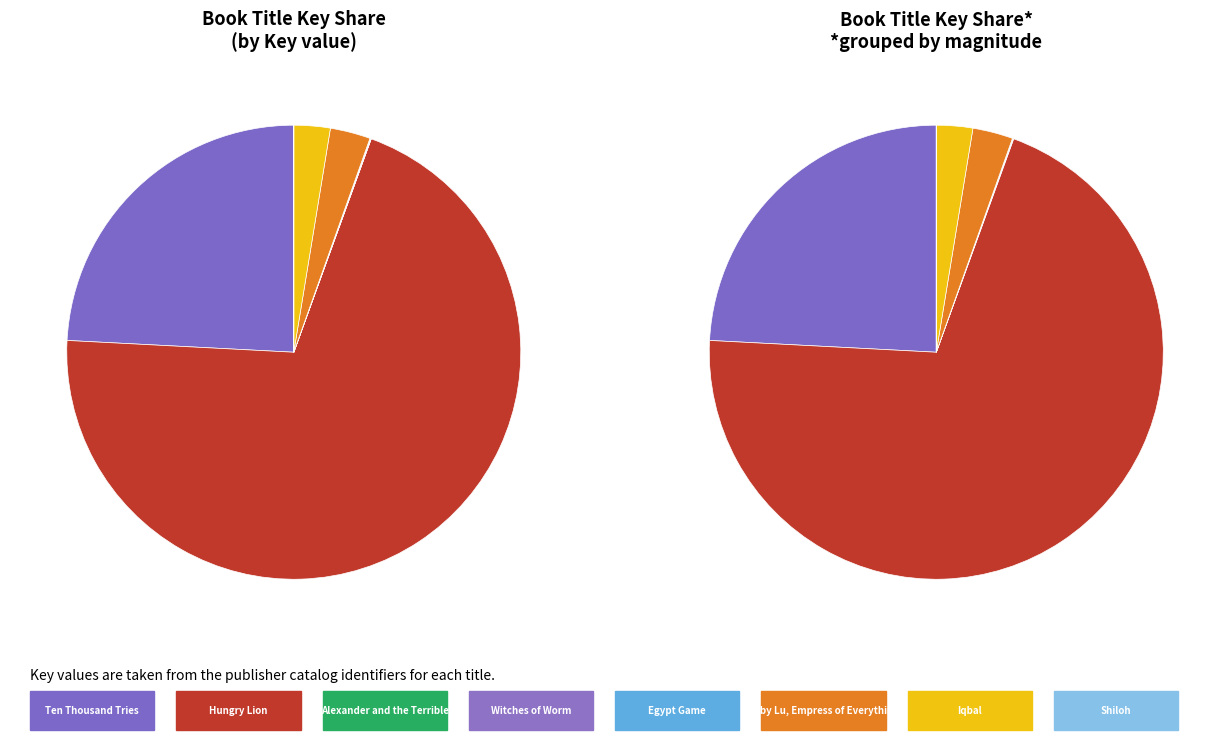

Is the sum of Shiloh and Egypt Game greater than half?

No